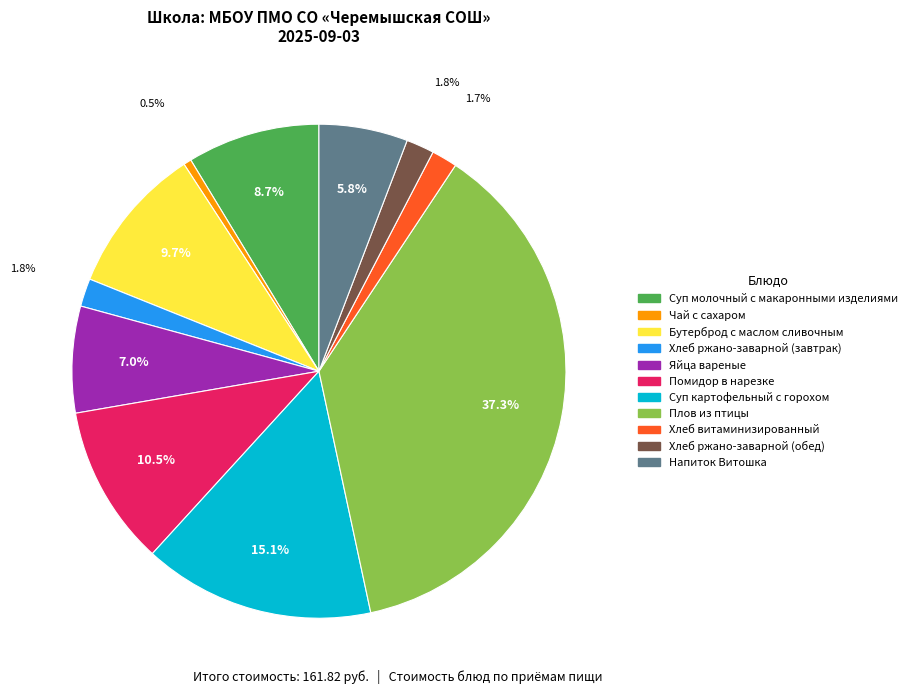

What portion of the pie excludes Бутерброд с маслом сливочным?

90.3%